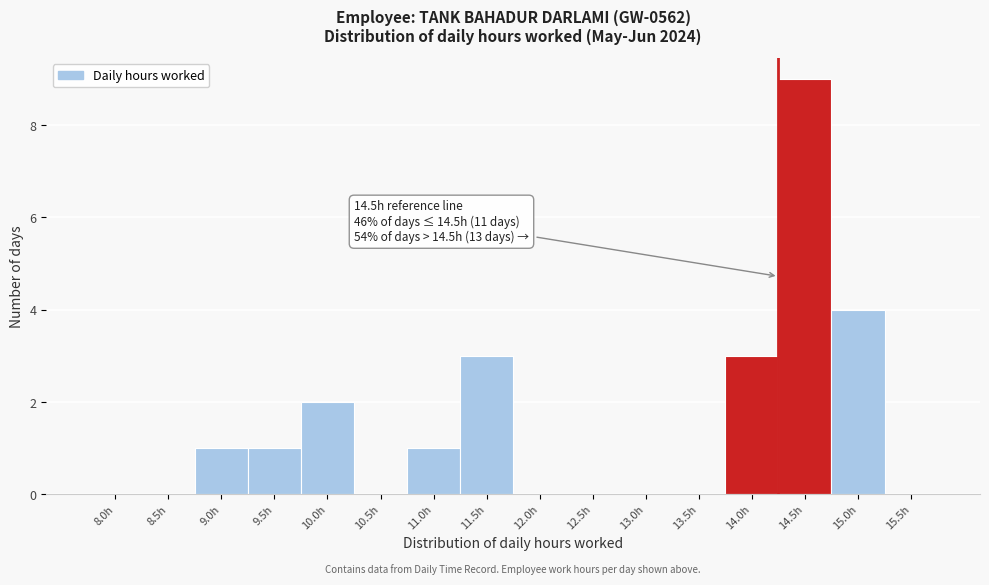

Reading left to right, extract all data points from this chart.

8.0h=0	8.5h=0	9.0h=1	9.5h=1	10.0h=2	10.5h=0	11.0h=1	11.5h=3	12.0h=0	12.5h=0	13.0h=0	13.5h=0	14.0h=3	14.5h=9	15.0h=4	15.5h=0